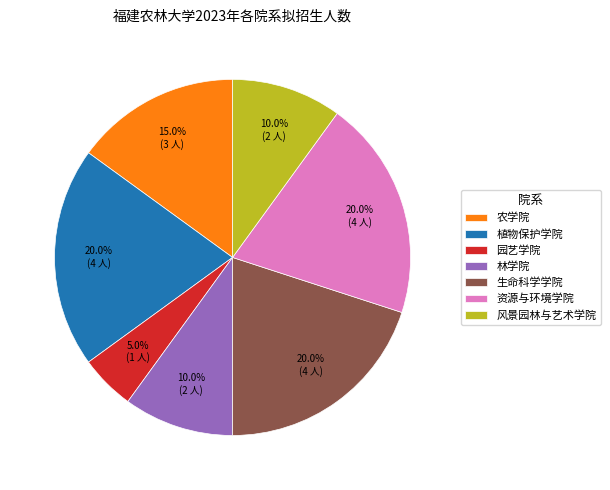

To the nearest percent, what percentage of the pie is 资源与环境学院?

20%